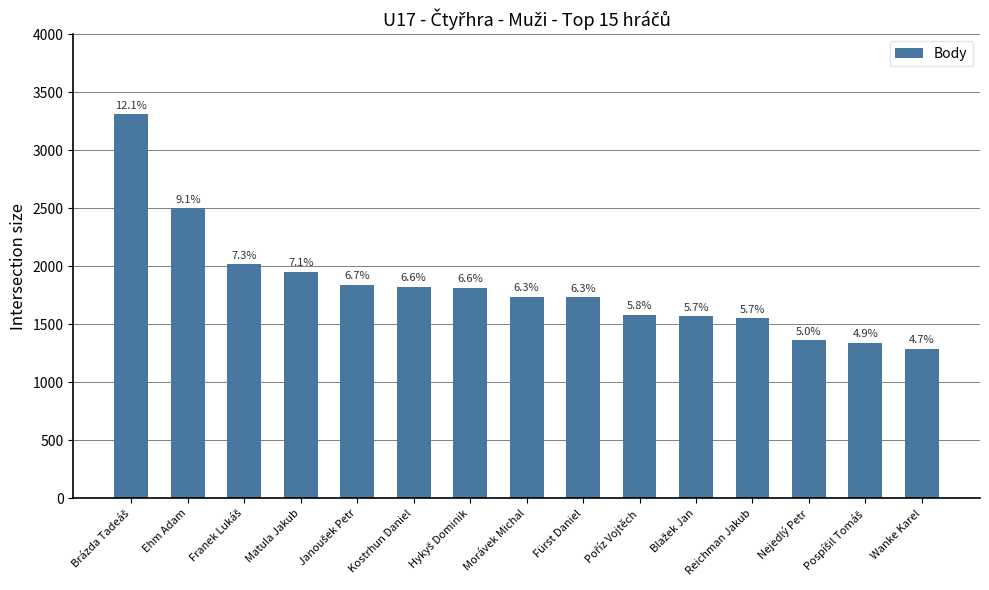

How many bars are there in total?

15